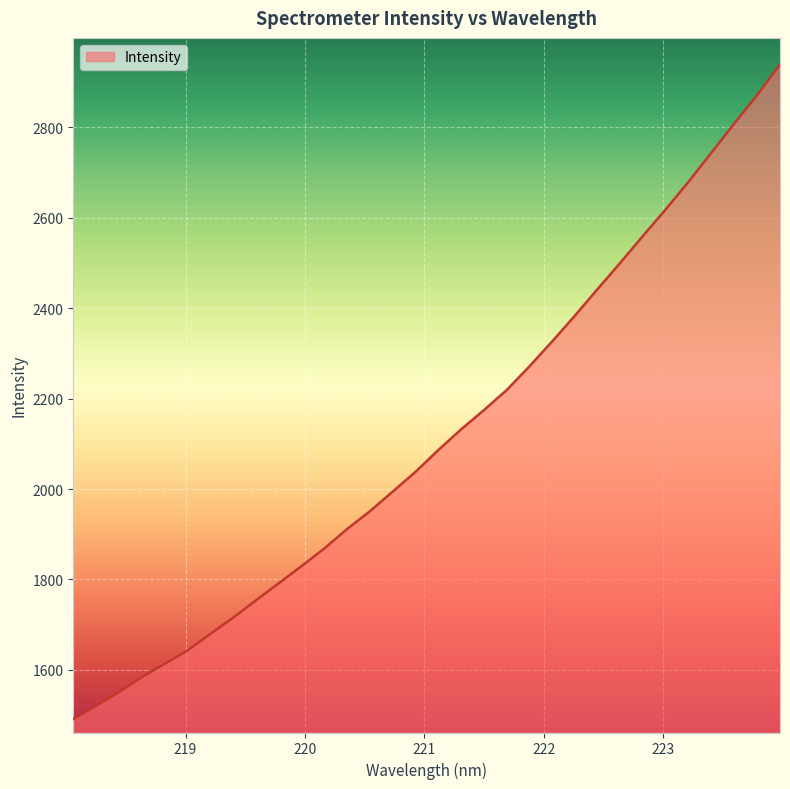

What is the maximum value shown in the chart?

2939.3